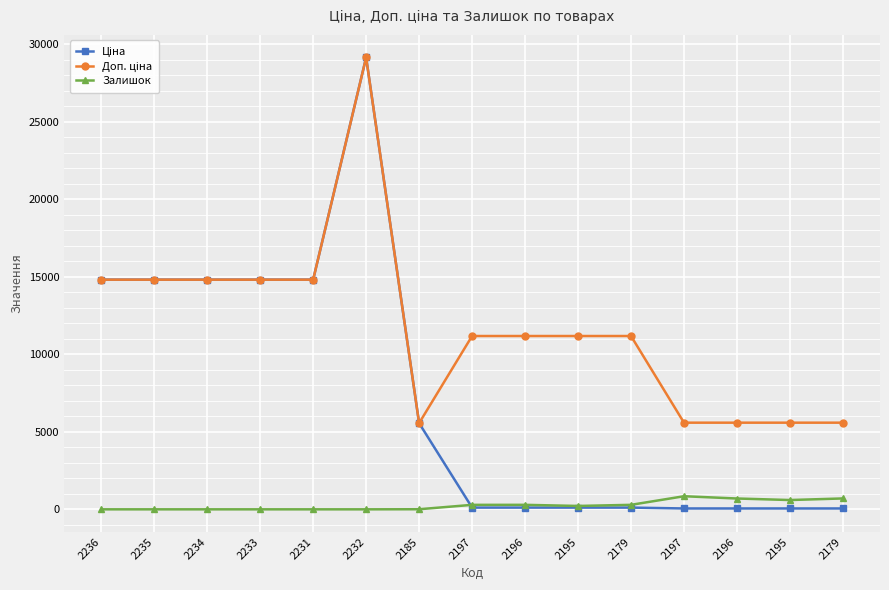

How many data points does each series have?

15